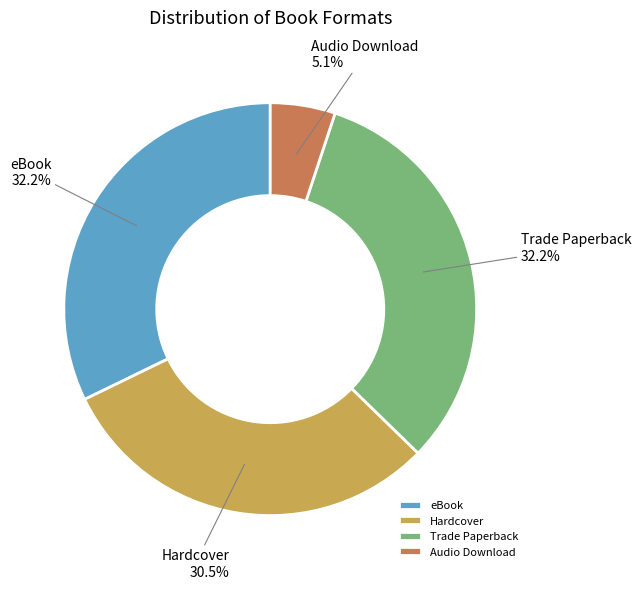

To the nearest percent, what is the difference between the Hardcover and Trade Paperback slice percentages?

2%